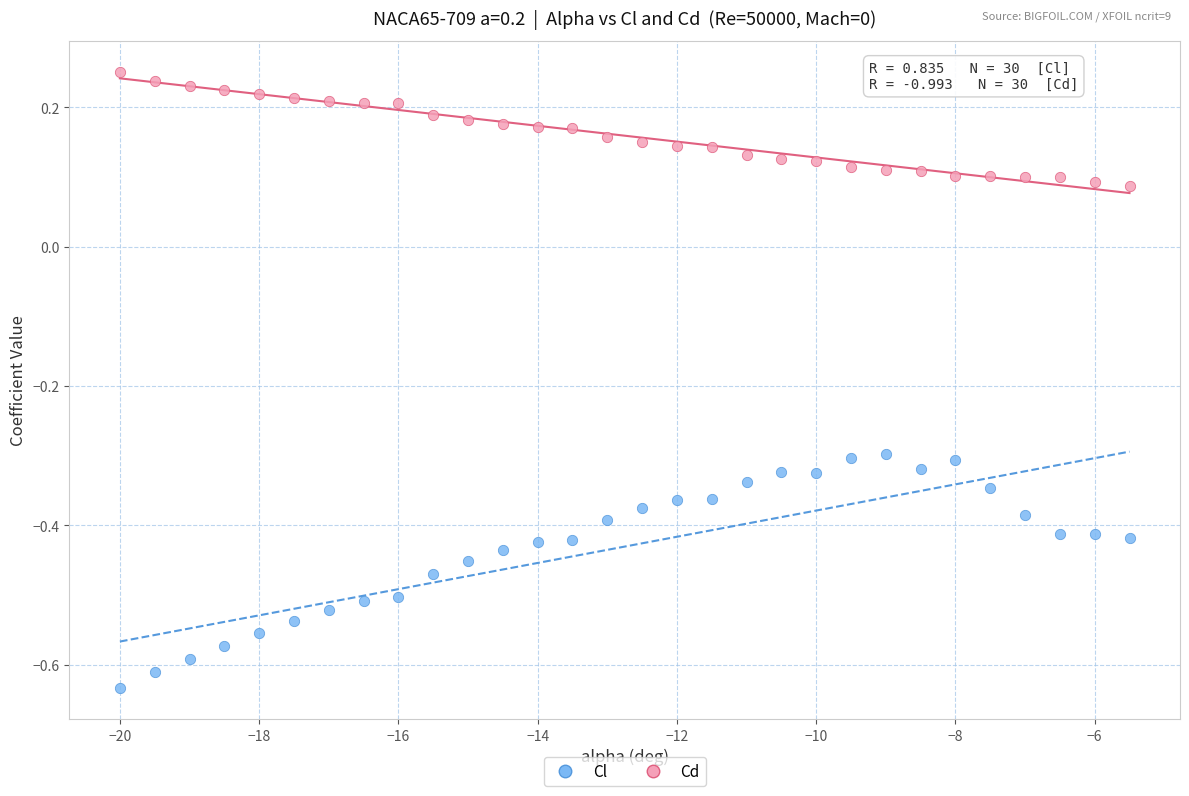

Which series has the largest Y range (max minus min)?

Cl